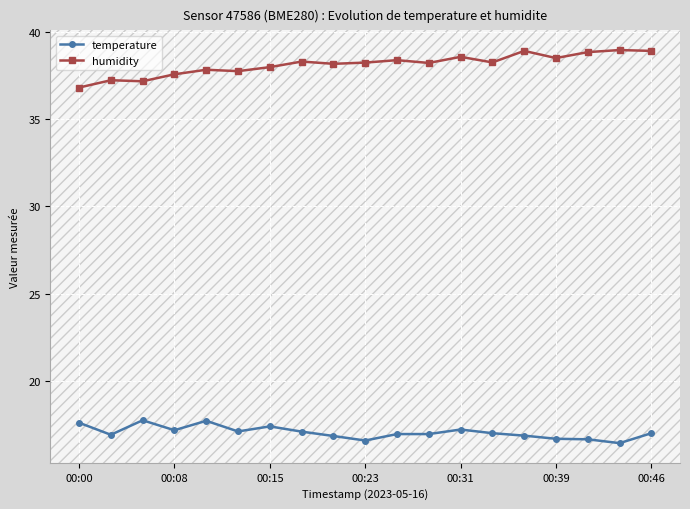

Is this an area chart (filled region under the line)?

No